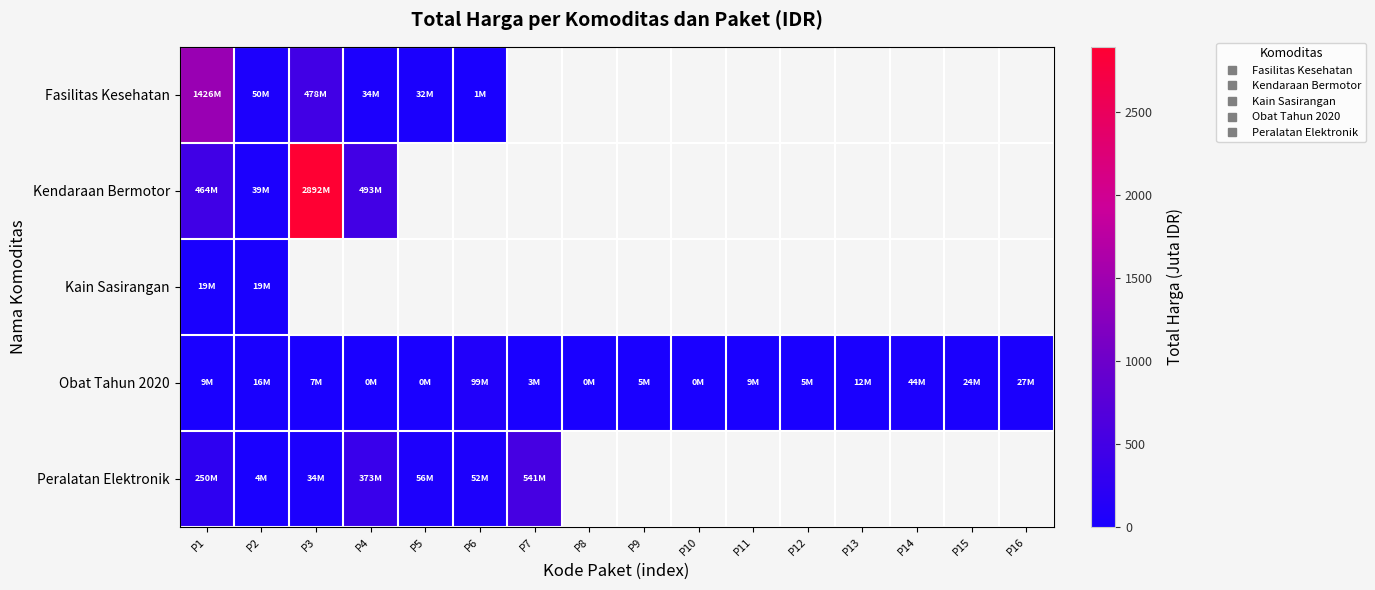

What is the spread (max minus min) of values at P1?

1416.7